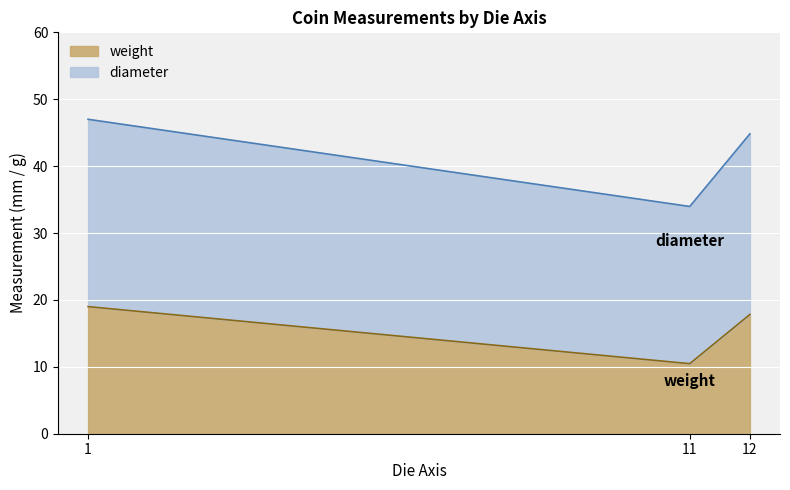

What is the maximum value for weight?

19.0